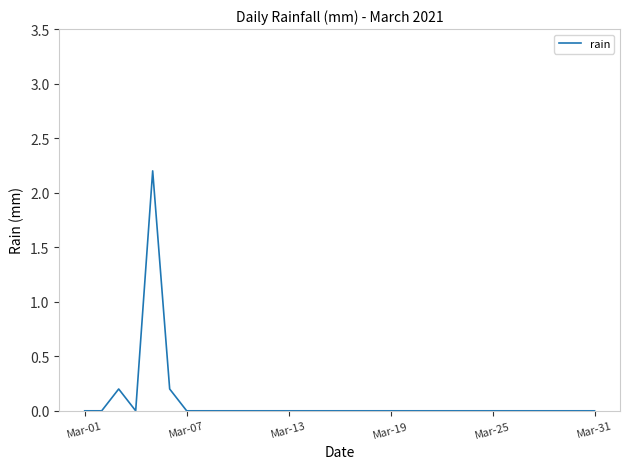

What is the greatest value displayed?

2.2